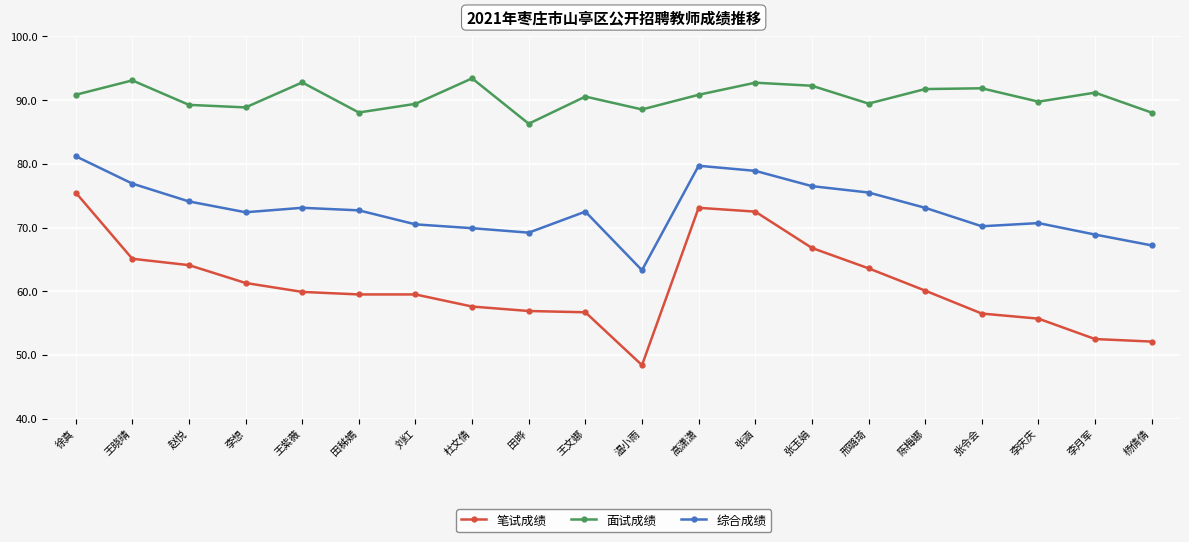

What is the sum of the 综合成绩 values at 陈梅娜 and 赵悦?

147.2